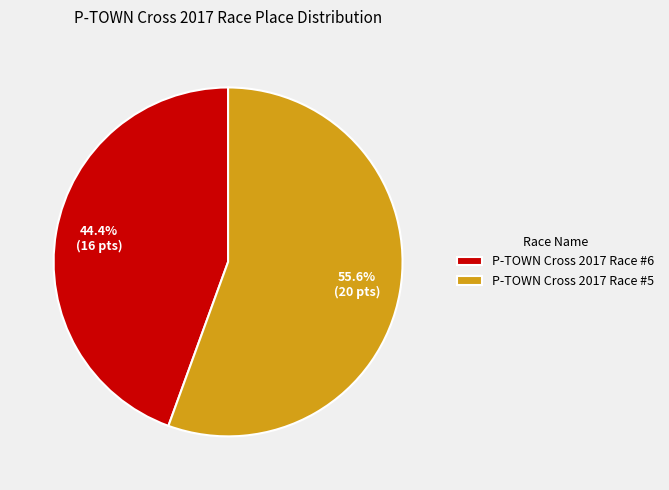

To the nearest percent, what percentage of the pie is P-TOWN Cross 2017 Race #6?

44%